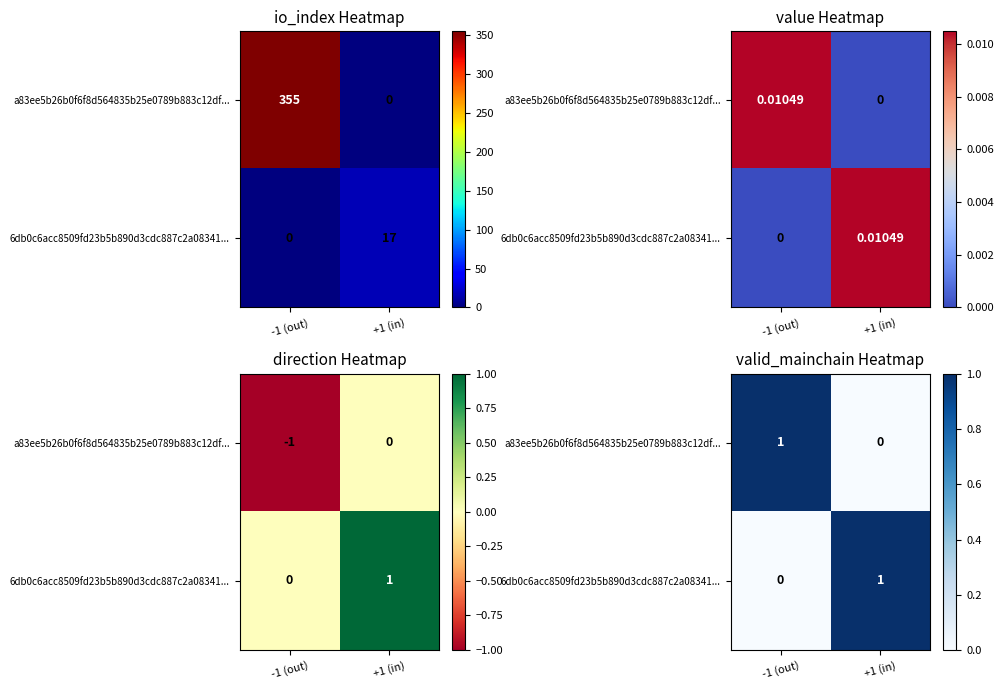

How many positive values does the 6db0c6acc8509fd23b5b890d3cdc887c2a08341... series have?

1